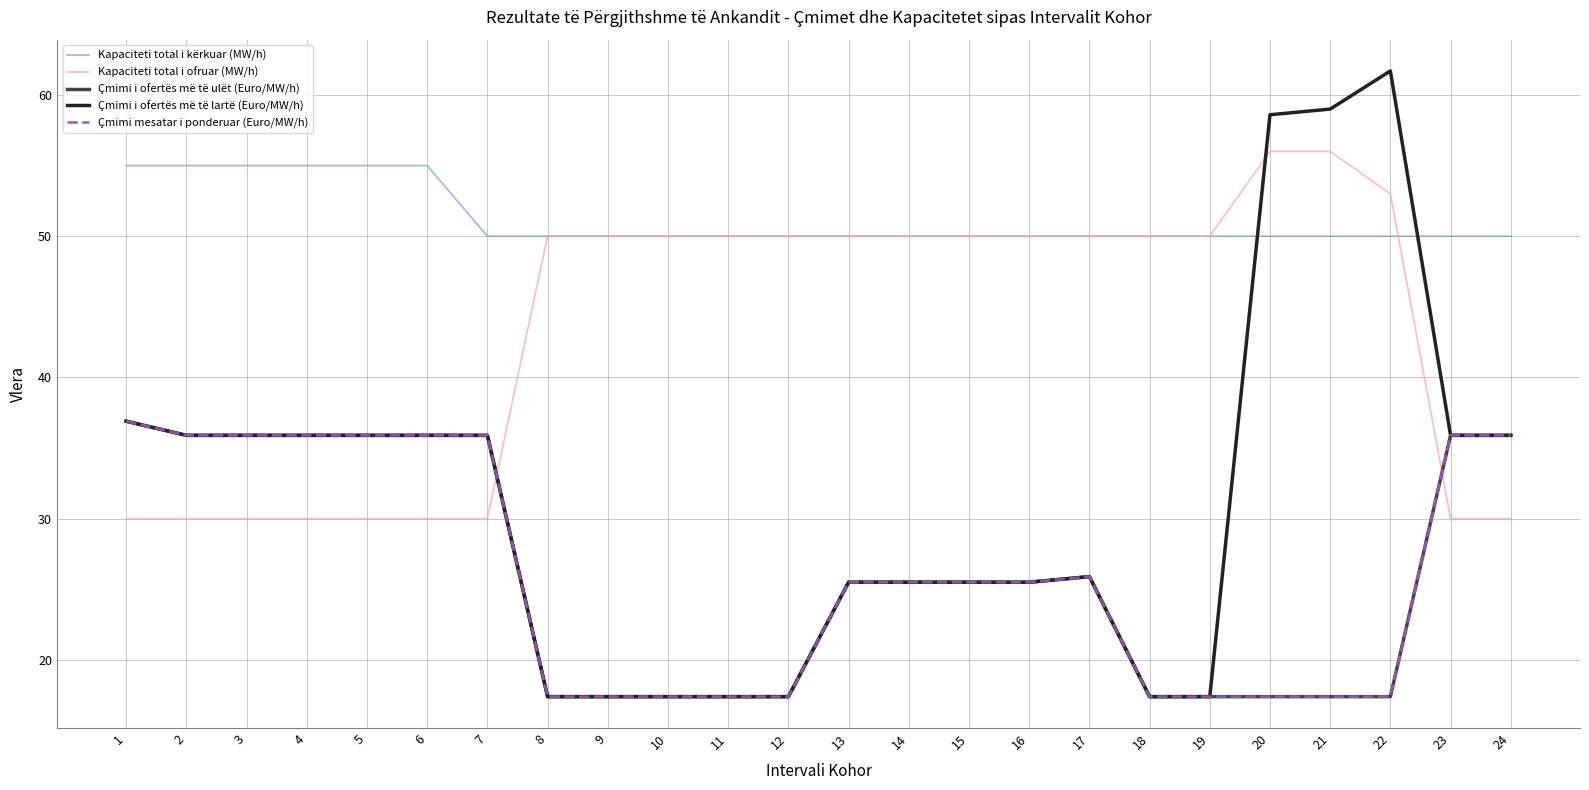

Is this an area chart (filled region under the line)?

No